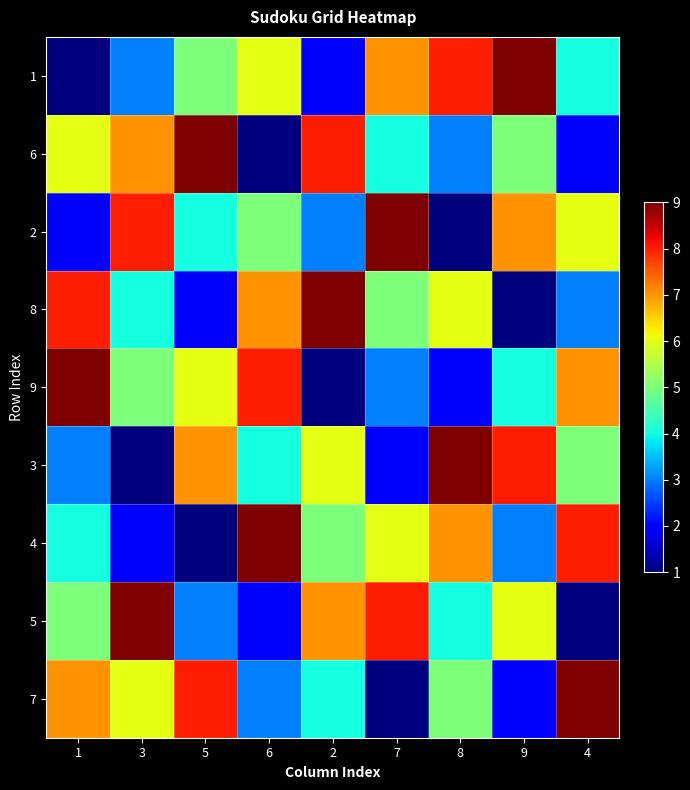

What is the difference between the highest and lowest values at 4?

8